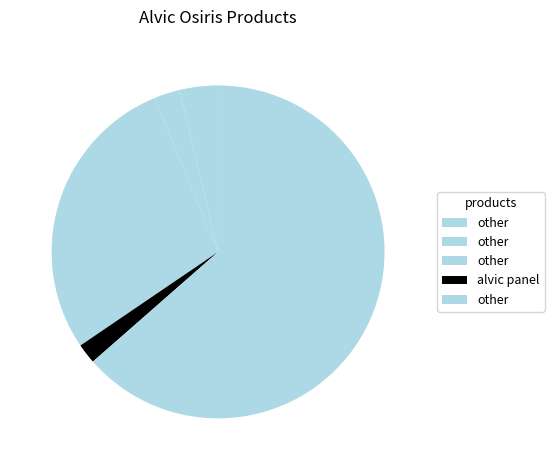

How many segments does this pie chart have?

5